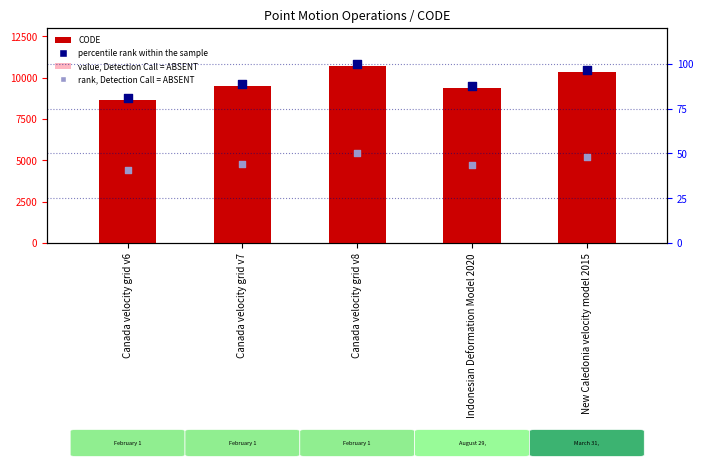

Is the value of value, Detection Call = ABSENT at New Caledonia velocity model 2015 greater than the value of percentile rank within the sample at Indonesian Deformation Model 2020?

Yes